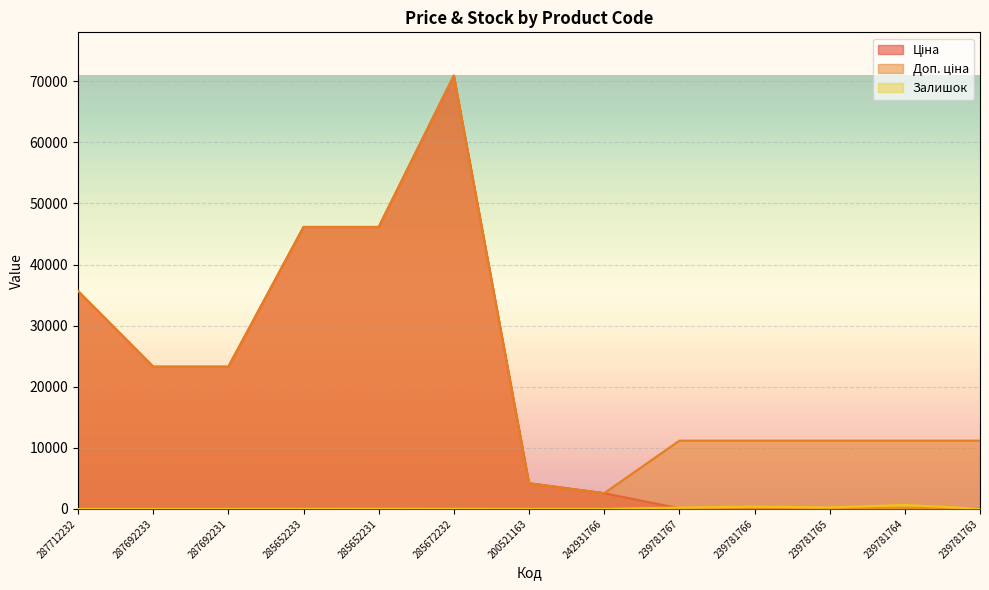

What is the average value of the Залишок series?

120.7